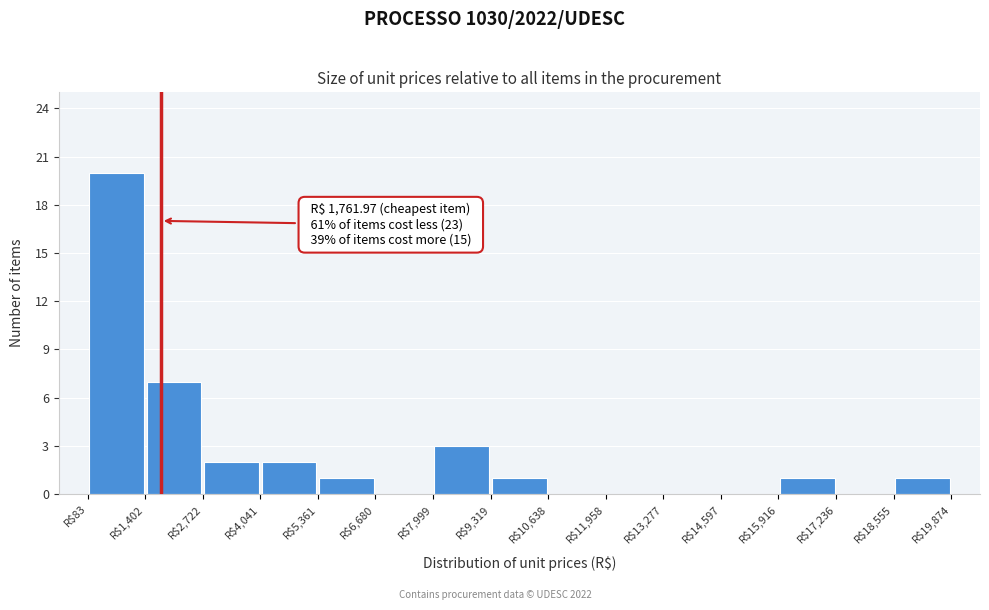

Which range on the x-axis has the tallest bar?

0 to 1400